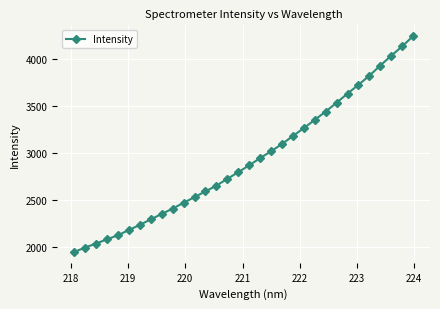

What is the average value?

2925.6